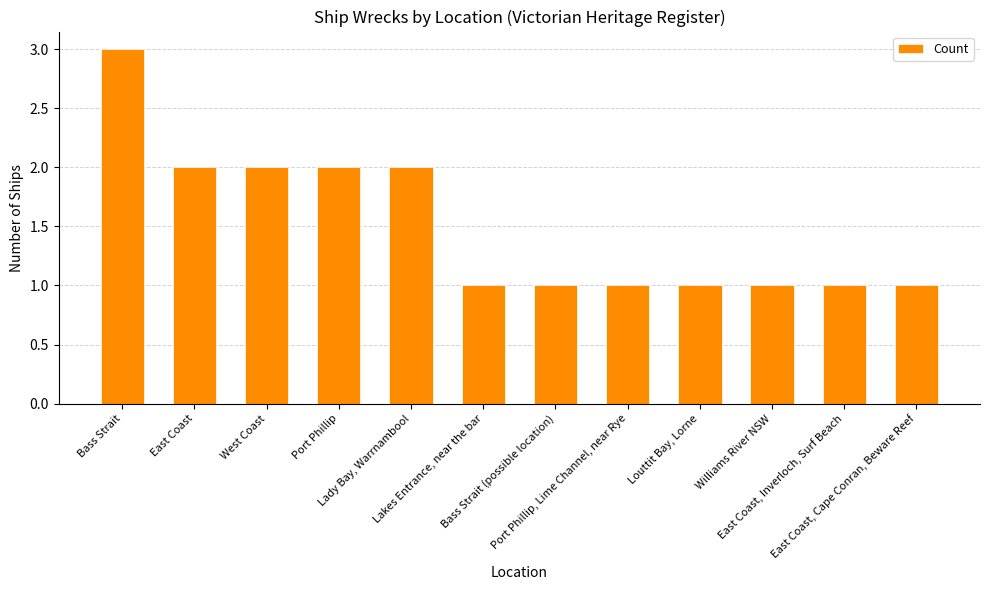

Are the bars grouped side by side (vs. stacked)?

No